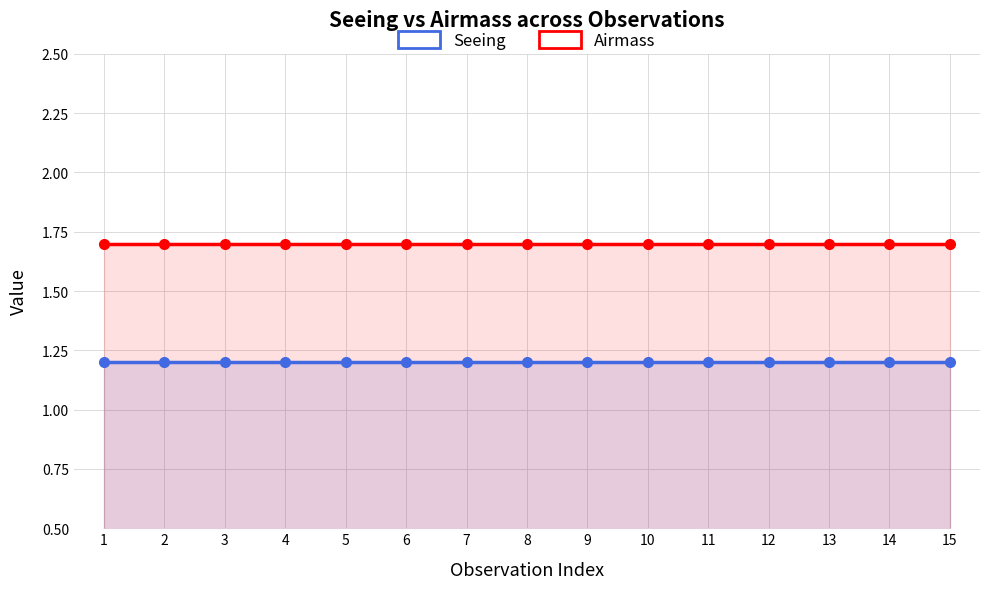

True or false: Seeing and Airmass intersect in this chart.

False